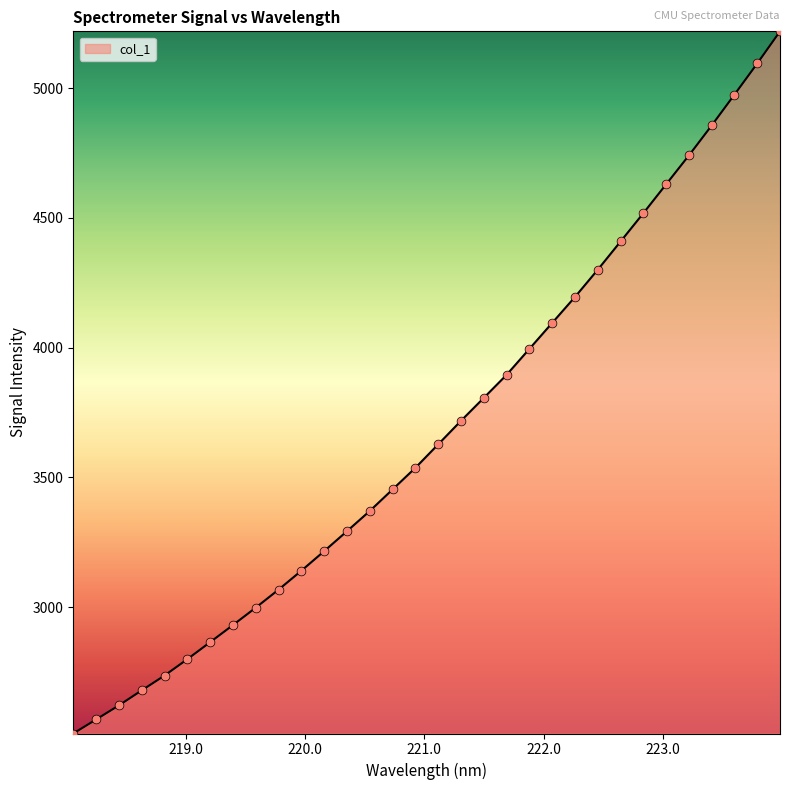

What is the maximum value shown in the chart?

5218.5